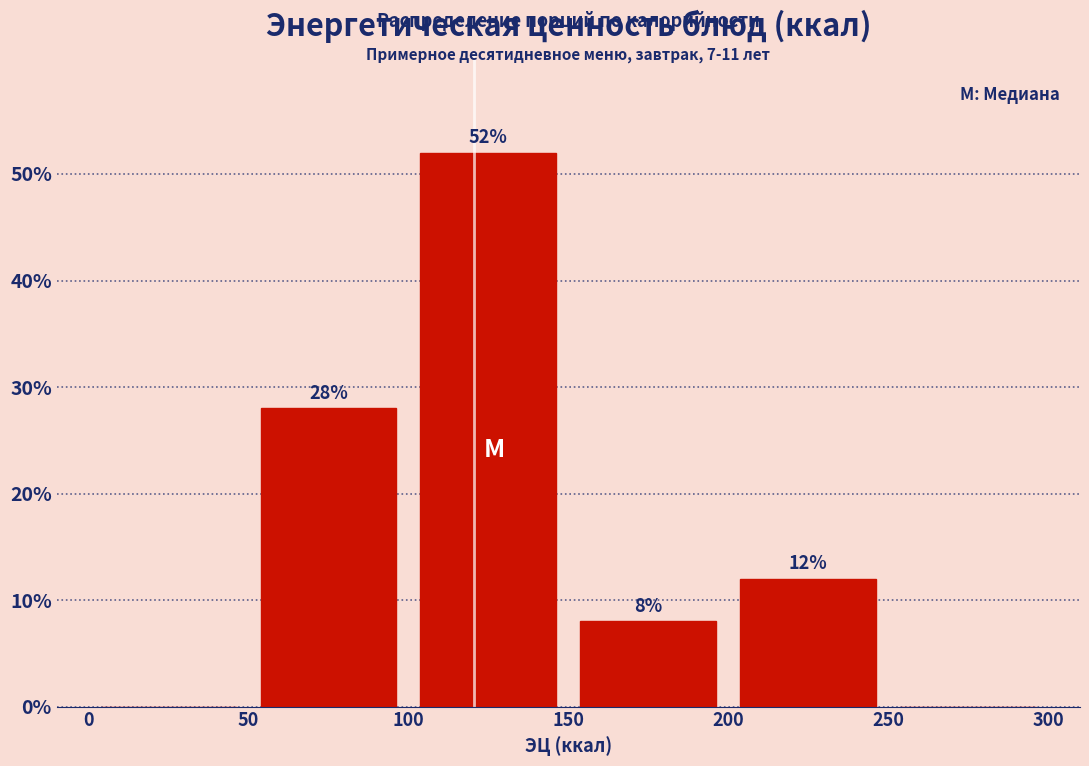

Which range on the x-axis has the tallest bar?

100 to 150